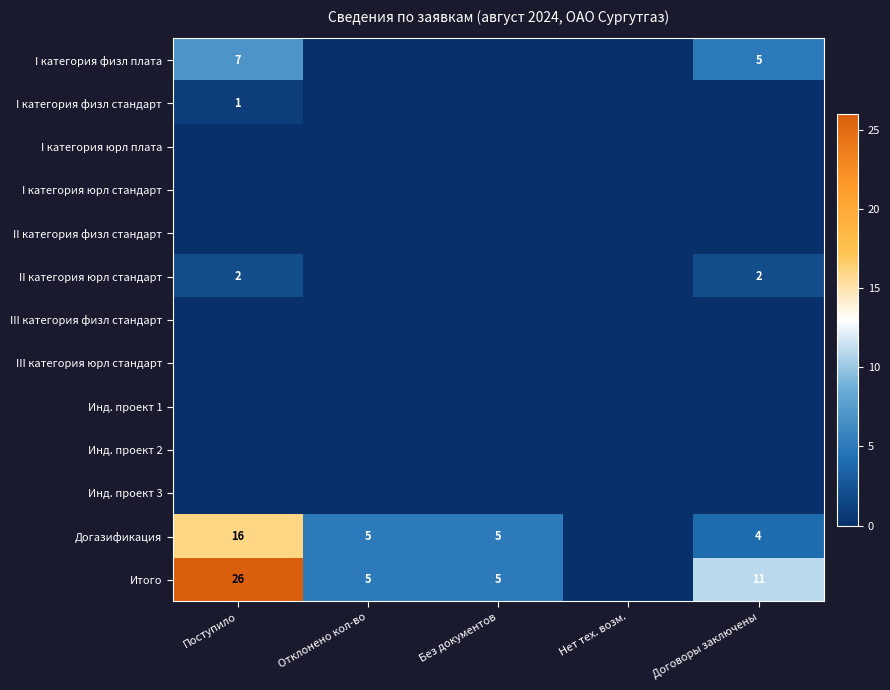

The value of I категория физл плата at Поступило is 4. True or false?

False